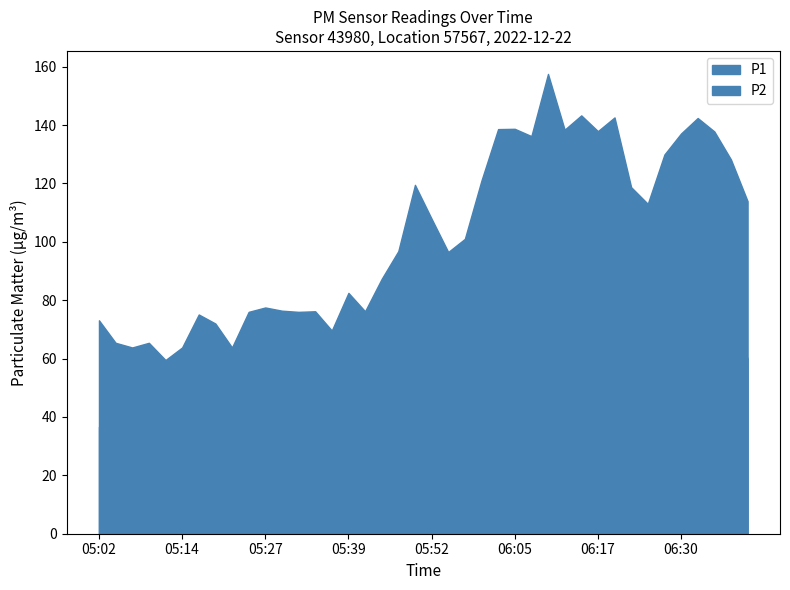

How many interior local peaks does the P2 series have?

10